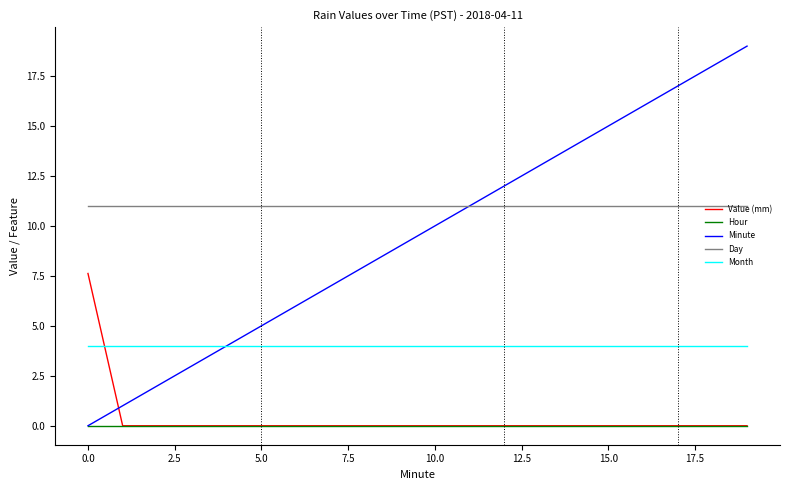

Which series has the largest total across all categories?

Day